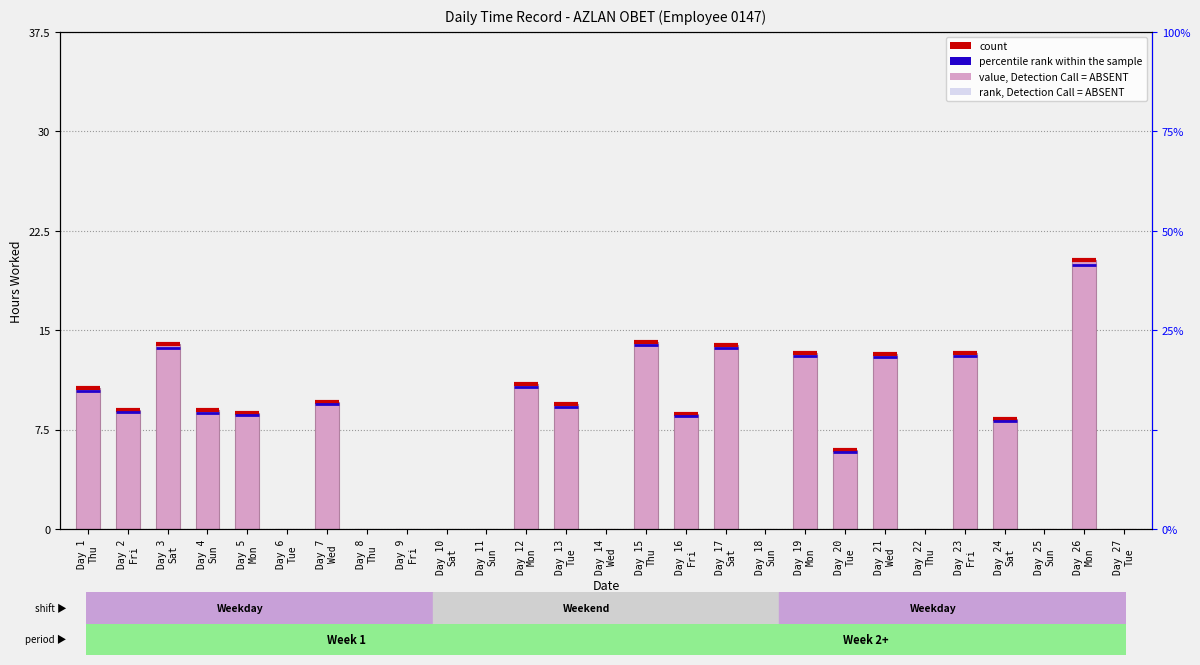

Where is the data nearest to the value 10?

Day 7
Wed